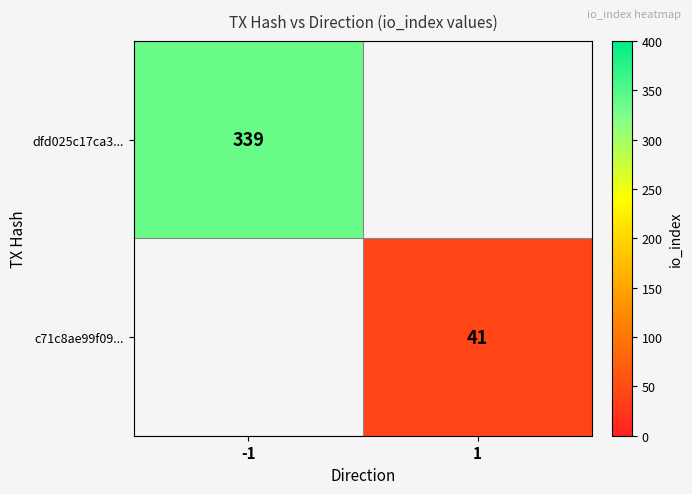

Is it true that c71c8ae99f09... equals 15.9 at 1?

False